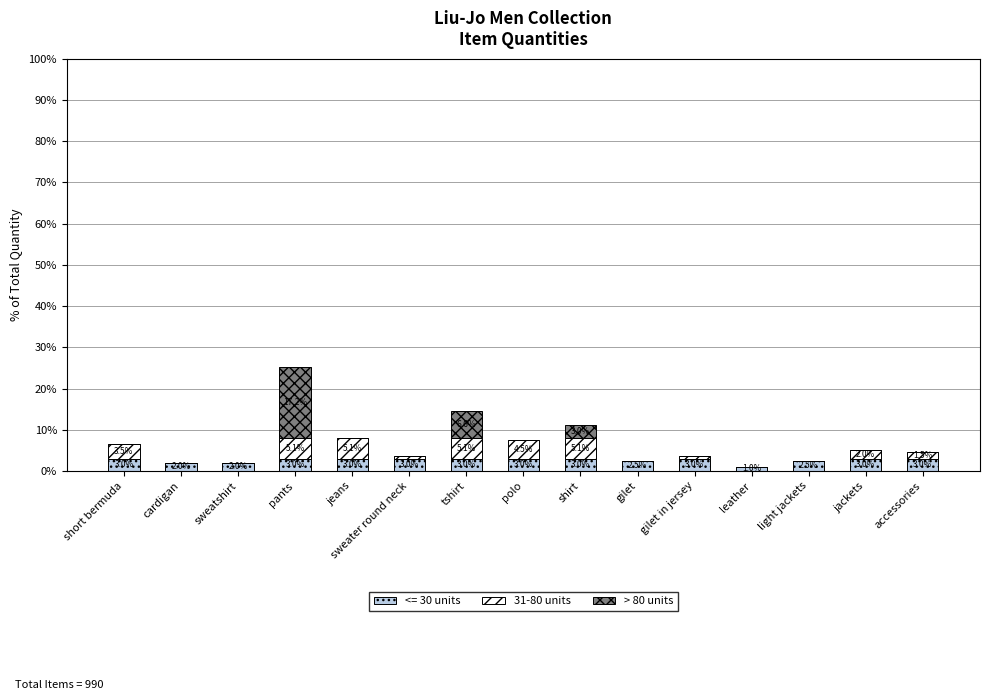

Is it true that <= 30 units equals 3.0 at polo?

True